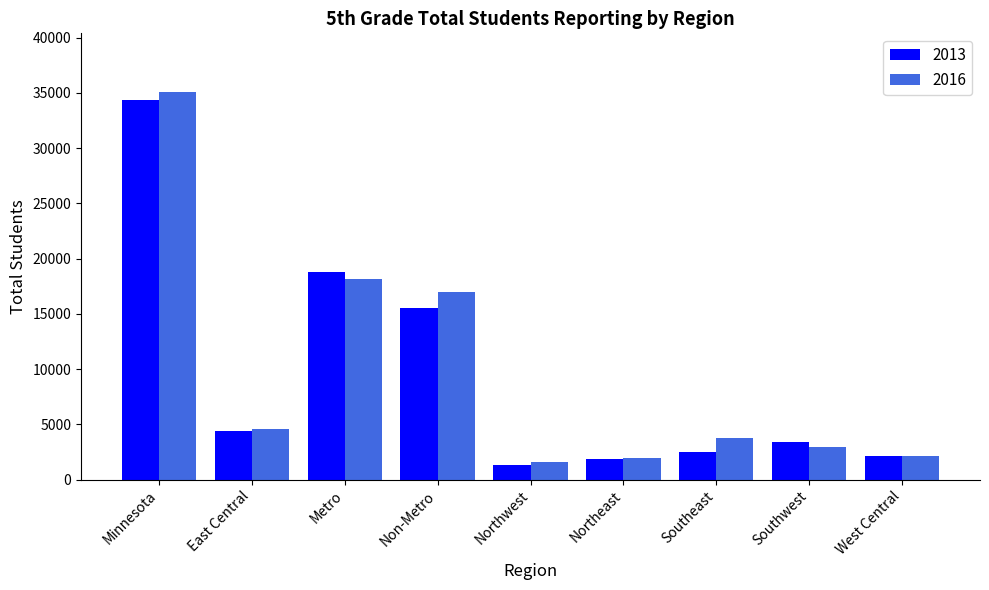

How many data points does each series have?

9